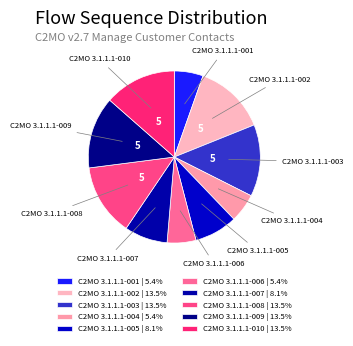

What is the ratio of the value at C2MO 3.1.1.1-002 to the value at C2MO 3.1.1.1-005?

1.7